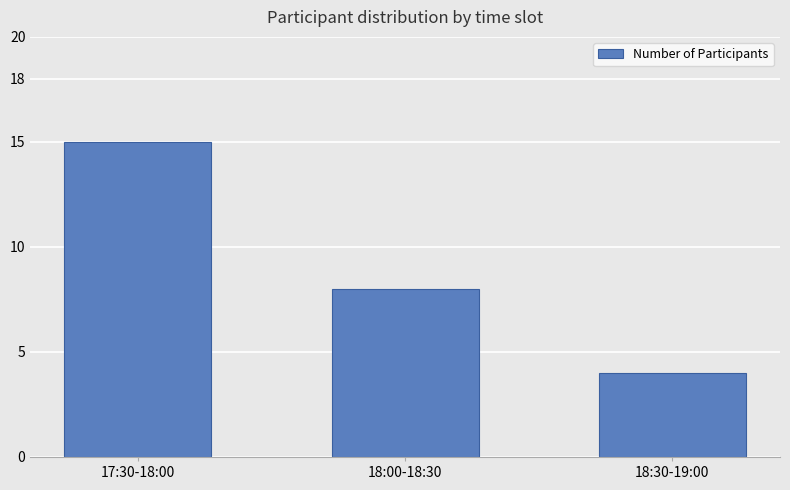

What is the difference between the maximum and minimum values?

11